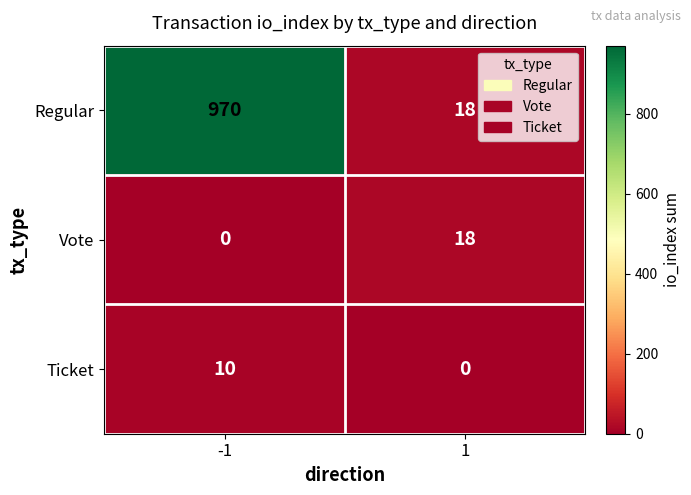

Reading right to left, extract all data points from this chart.

Regular: 1=18	-1=970
Vote: 1=18	-1=0
Ticket: 1=0	-1=10